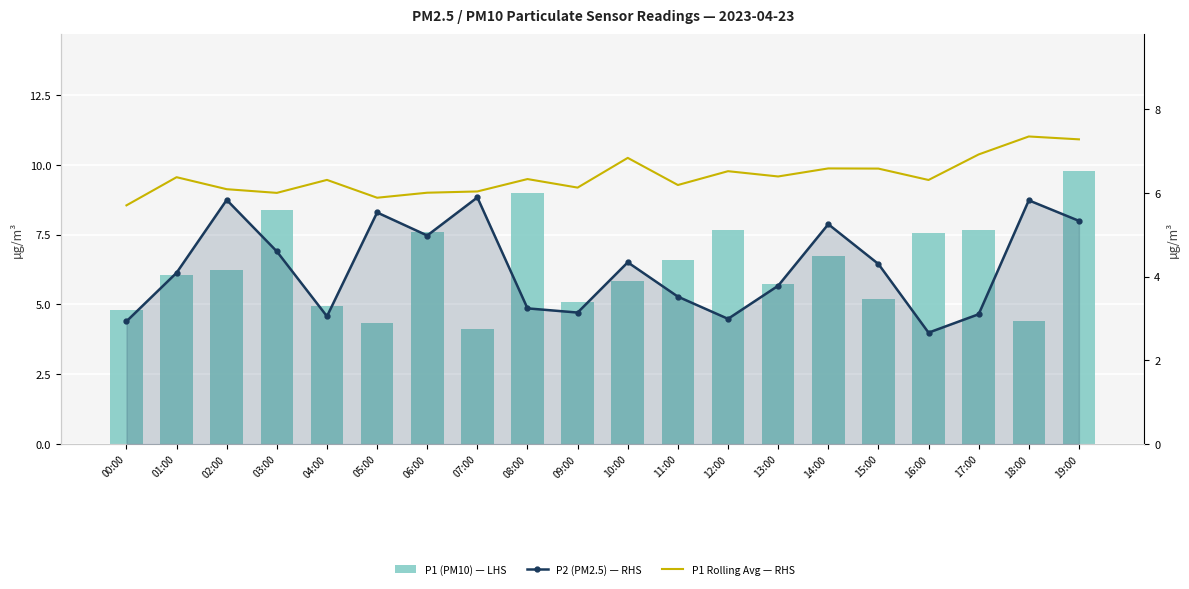

Which label corresponds to the smallest value in the chart?

16:00